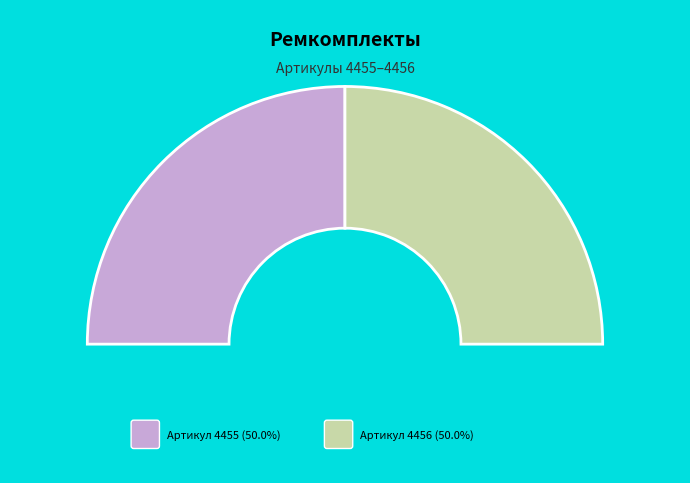

Is there any slice that represents more than half of the pie?

Yes